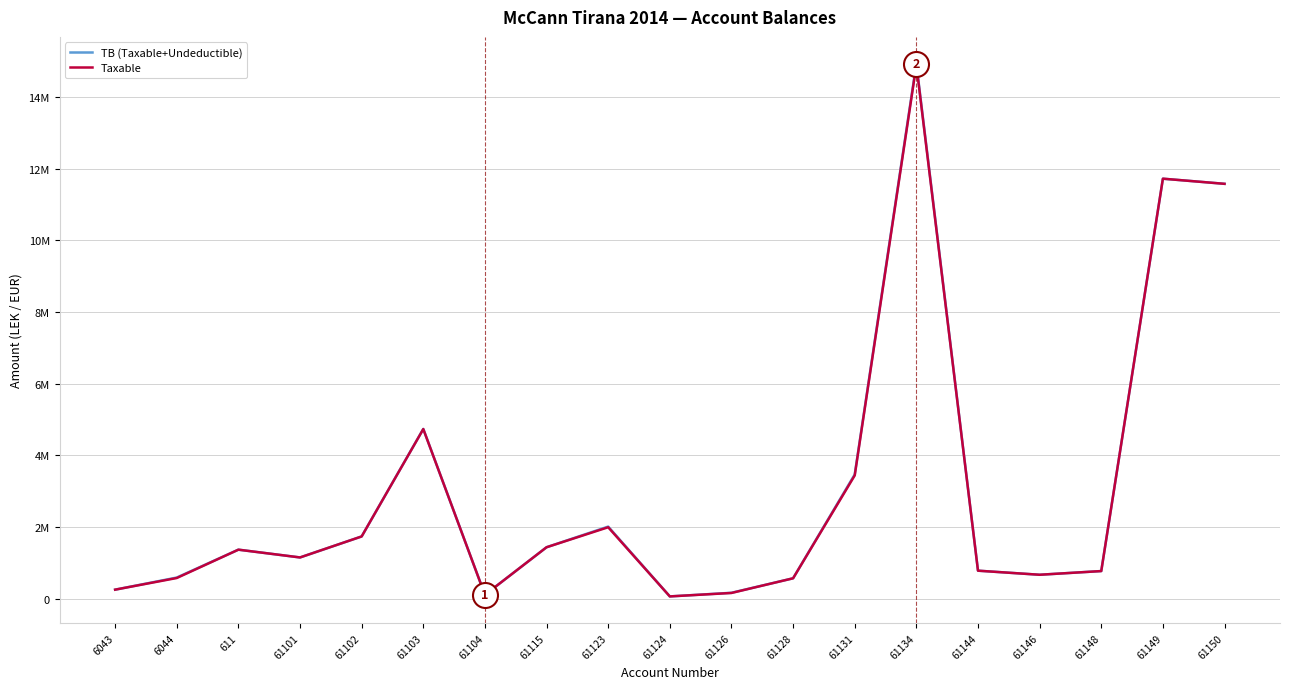

What is the label of the 12th point from the left?

61128